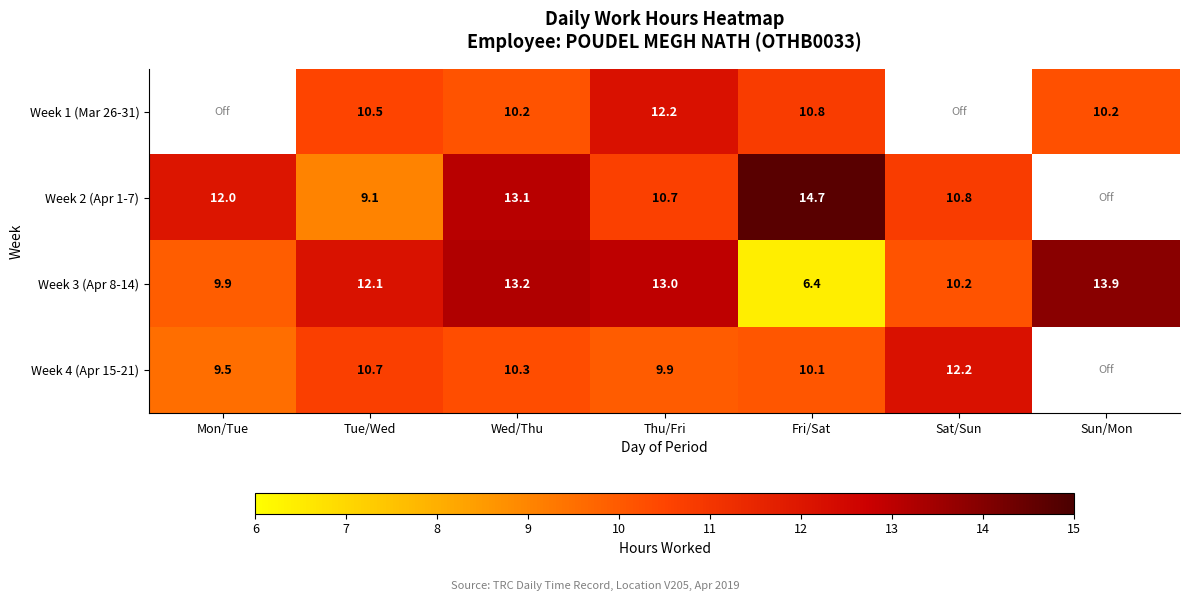

What is the sum of the Week 3 (Apr 8-14) values at Sat/Sun and Tue/Wed?

22.3